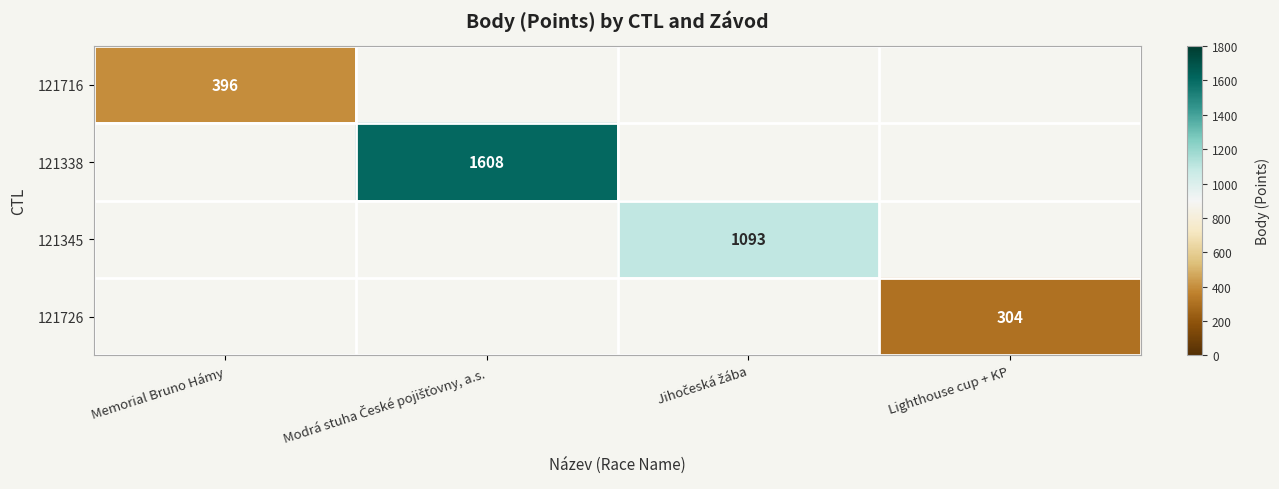

Which has a higher value, Lighthouse cup + KP or Jihočeská žába?

Jihočeská žába